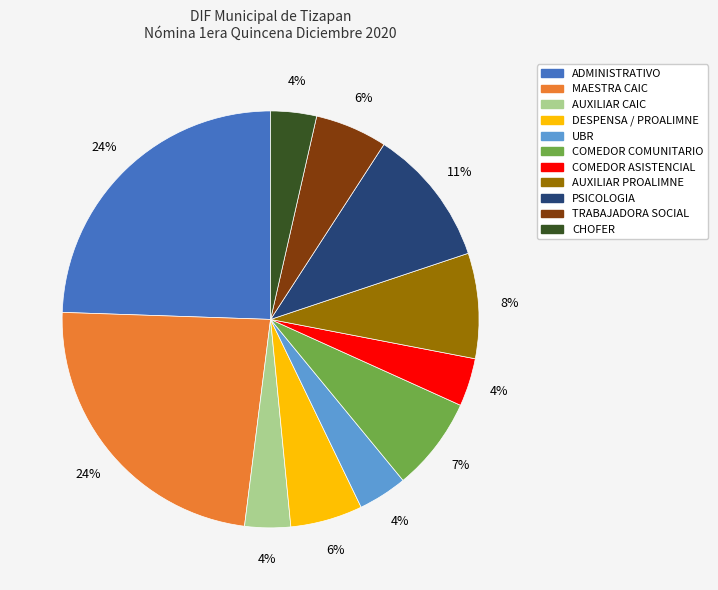

Between PSICOLOGIA and MAESTRA CAIC, which is larger?

MAESTRA CAIC